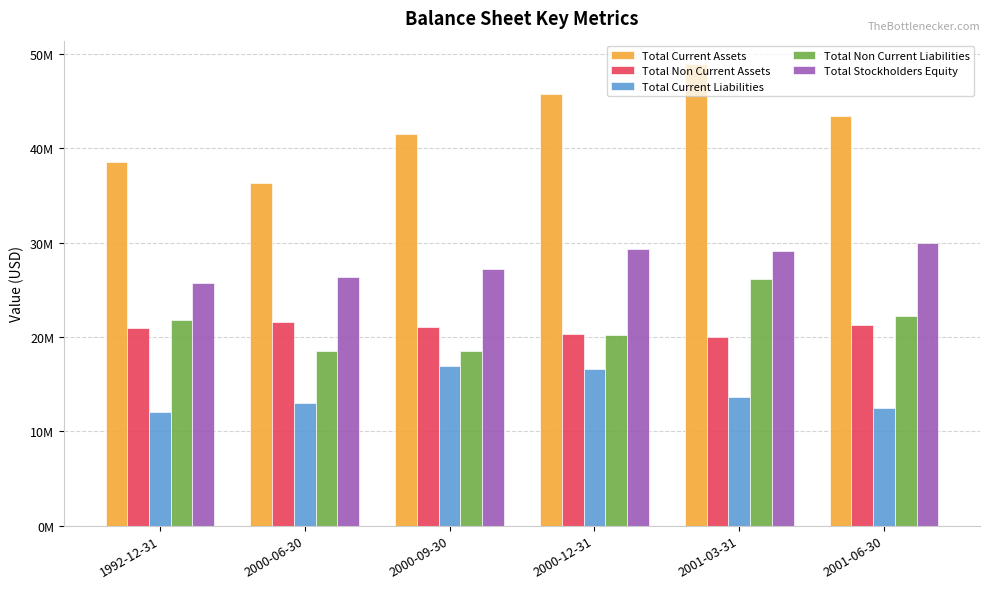

Are the bars grouped side by side (vs. stacked)?

Yes